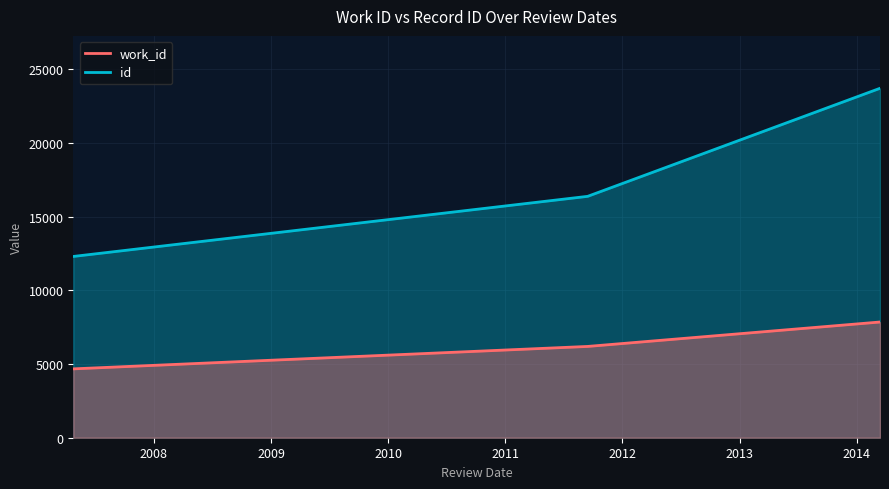

What is the value of the work_id point at the 2nd from the left?

6198